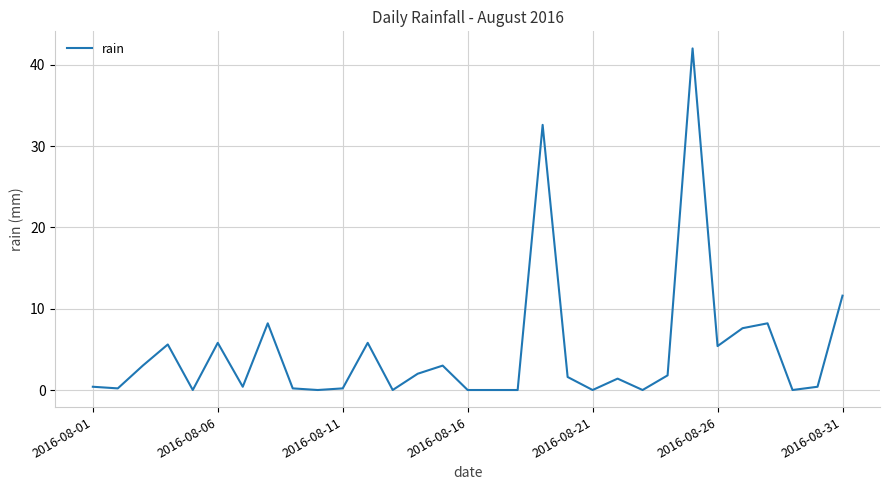

What is the difference between the maximum and minimum values?

42.0